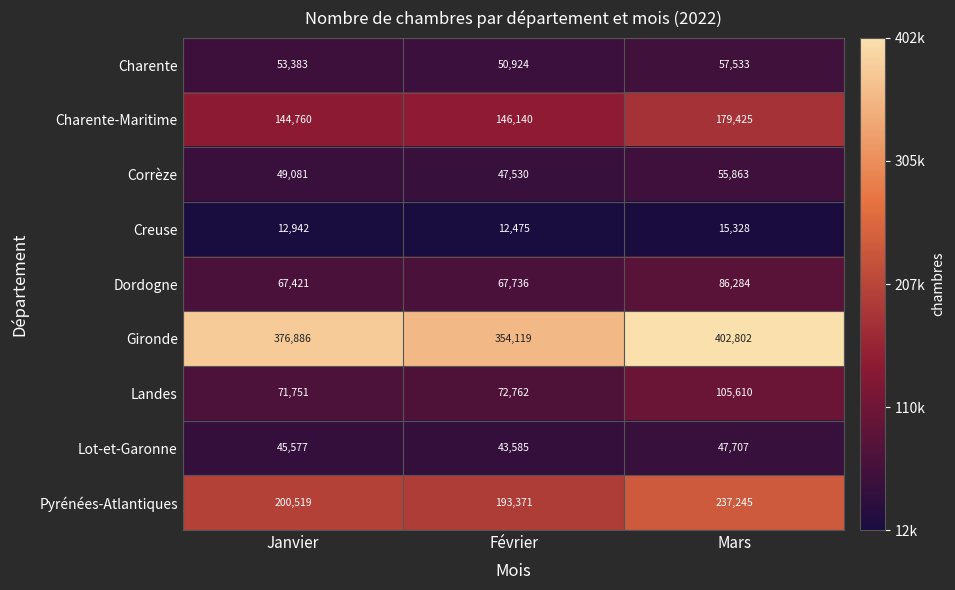

Read the Lot-et-Garonne value at Mars, to the nearest 100.

47700